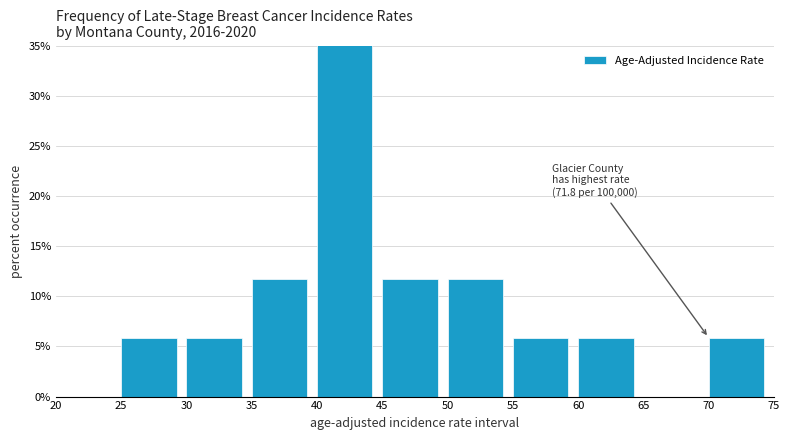

Over which range of the x-axis is the bar tallest?

40 to 45